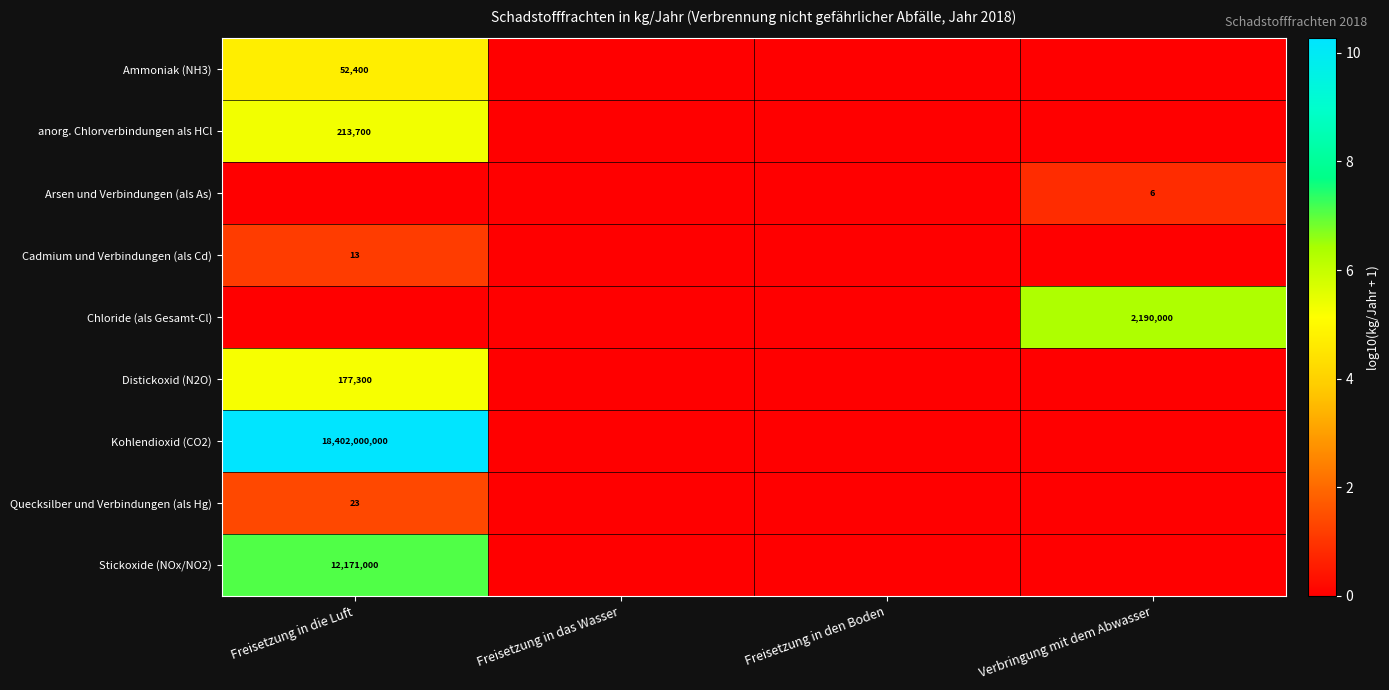

What is the difference between the highest and lowest values at Freisetzung in die Luft?

10.3